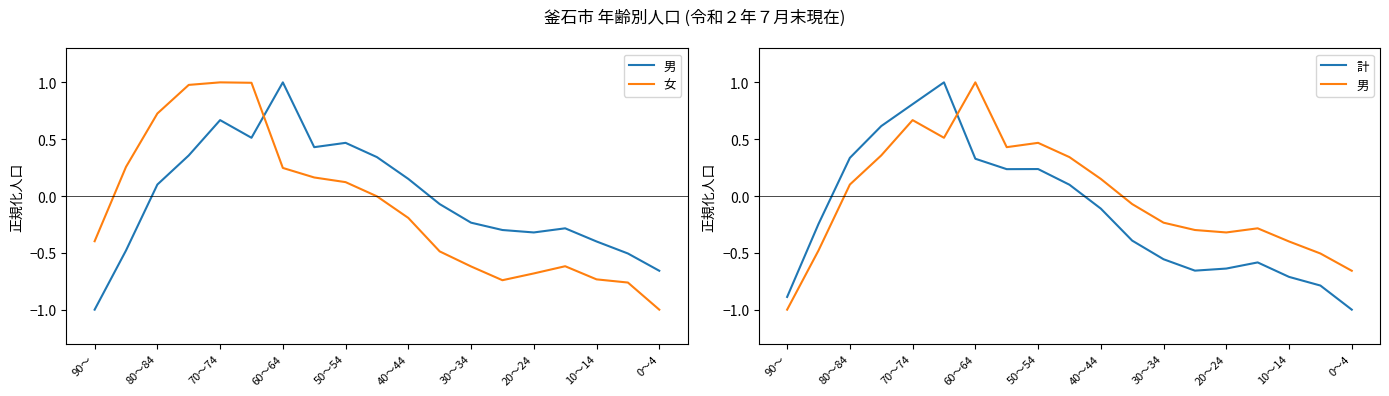

Which series changed the most between 90～ and 60～64?

男